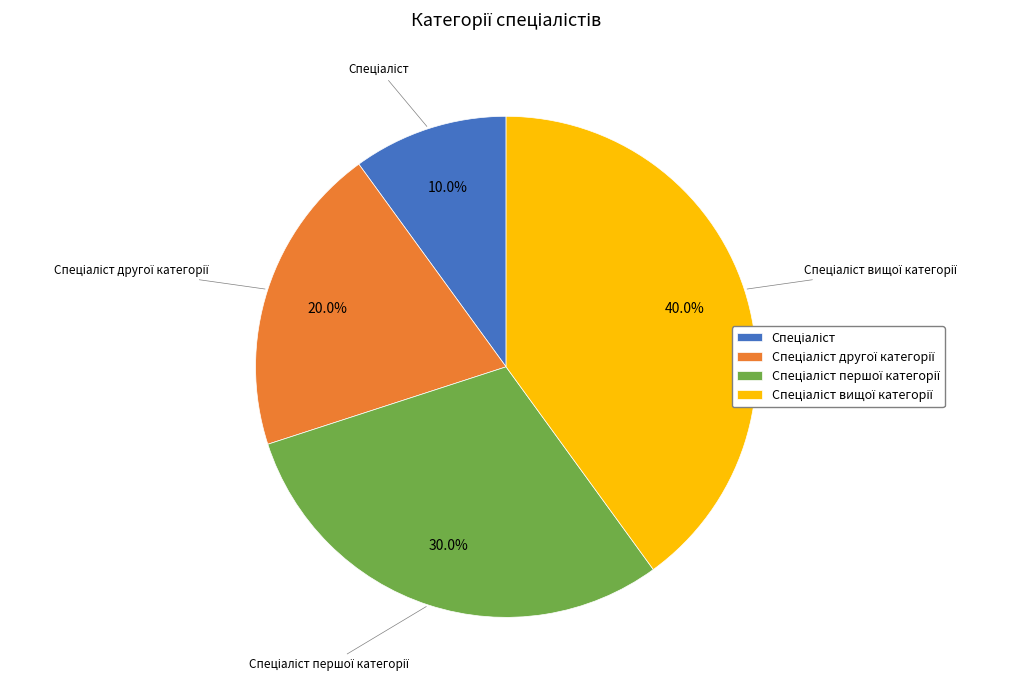

Is there any slice that represents more than half of the pie?

No